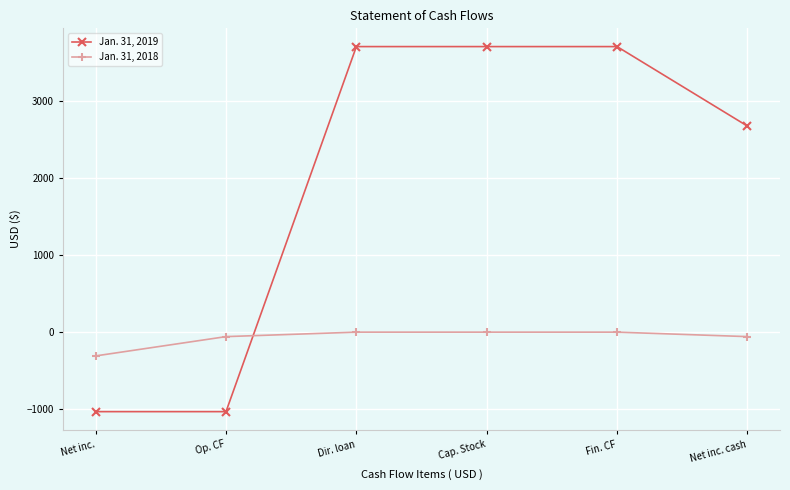

Which series changed the most between Op. CF and Net inc. cash?

Jan. 31, 2019